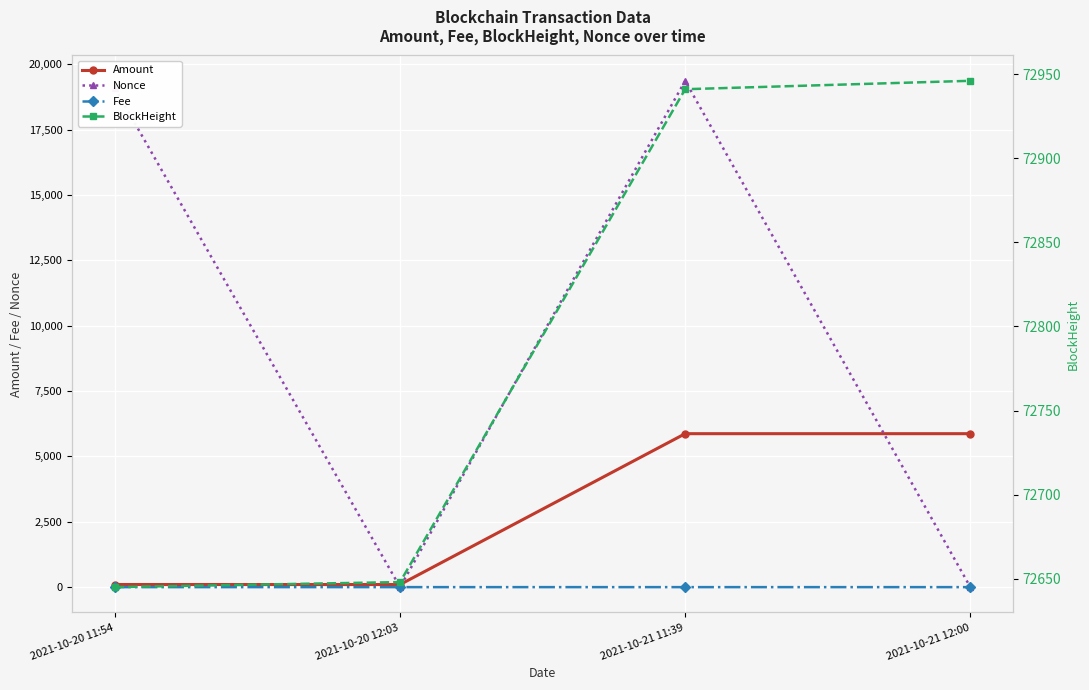

Count the number of categories in the chart.

4